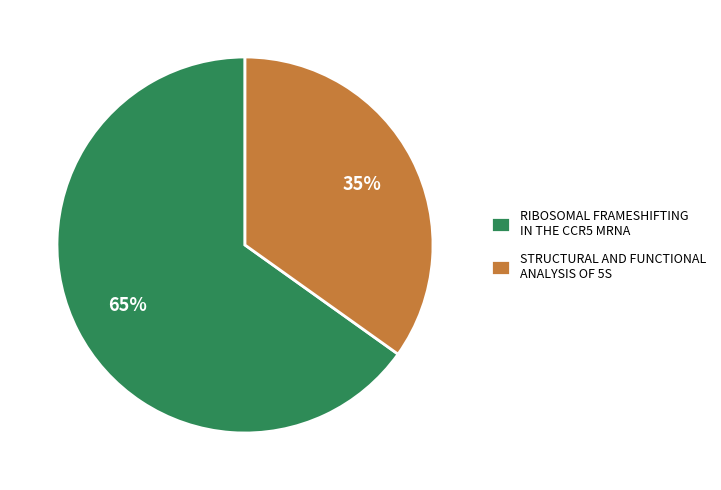

Combined, do RIBOSOMAL FRAMESHIFTING IN THE CCR5 MRNA and STRUCTURAL AND FUNCTIONAL ANALYSIS OF 5S account for over 50%?

Yes